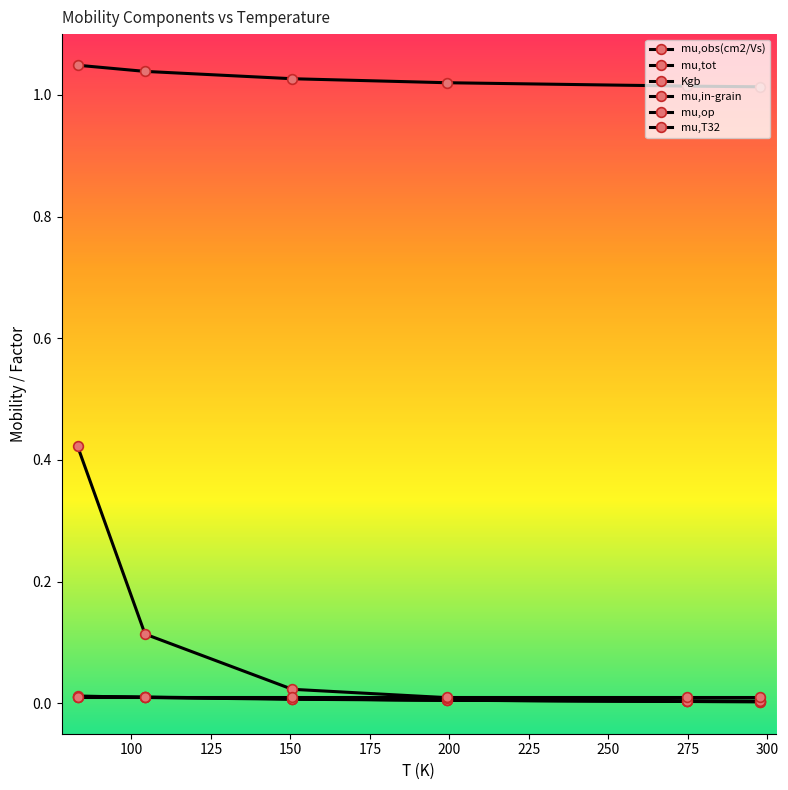

True or false: mu,tot and Kgb intersect in this chart.

False